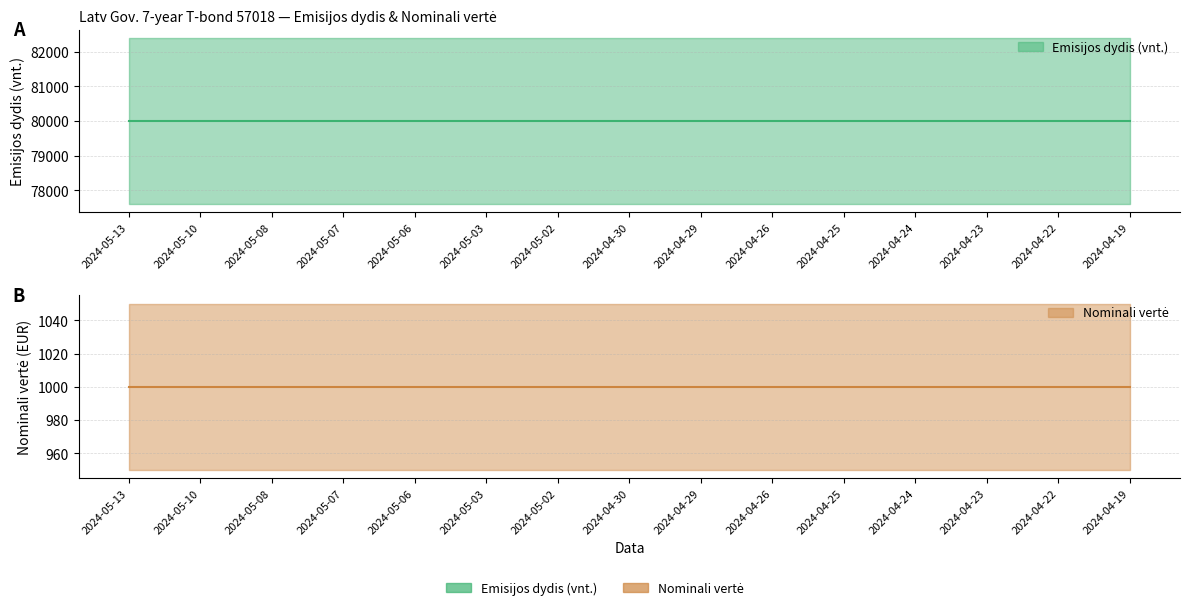

The Nominali verte series shows 1000 at 2024-05-10. True or false?

True